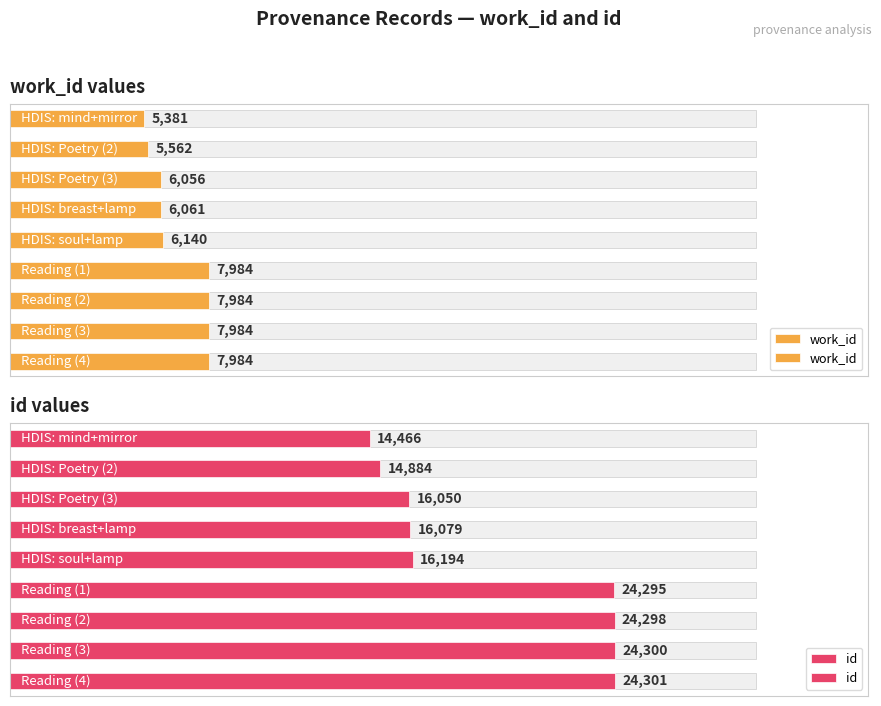

Which series has the widest spread of values?

id